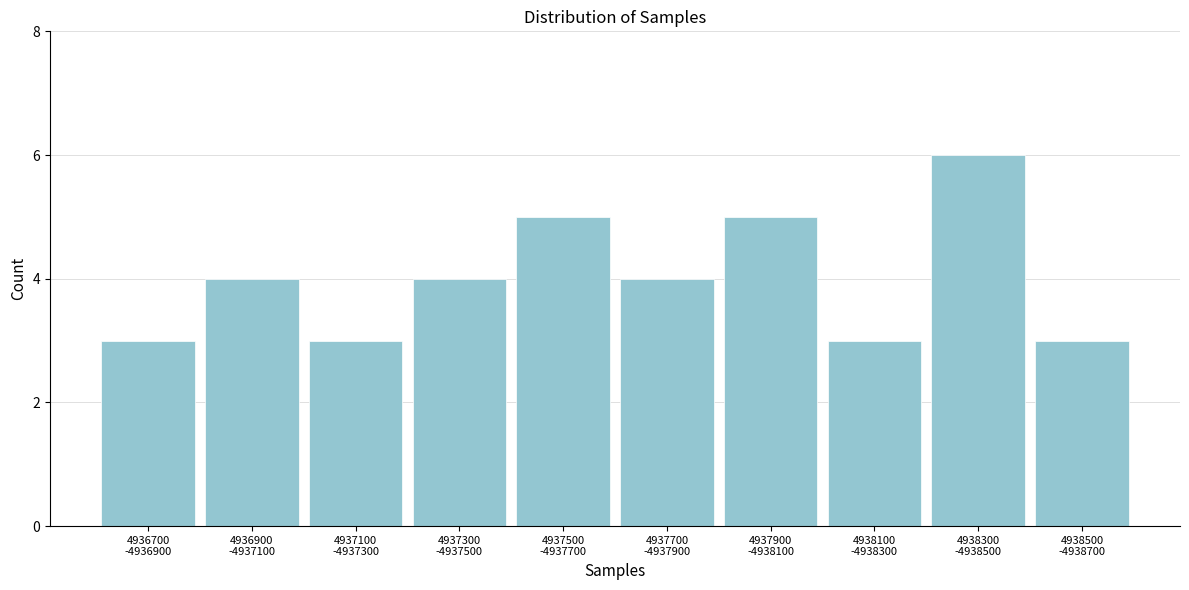

Reading left to right, what are all the values shown in this chart?

3	4	3	4	5	4	5	3	6	3